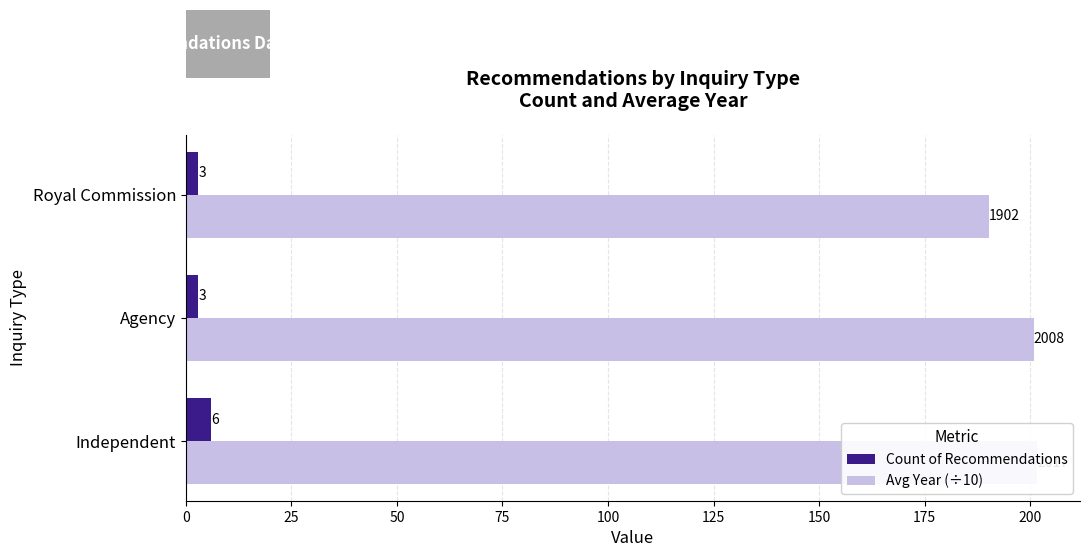

What is the greatest value displayed?

201.7